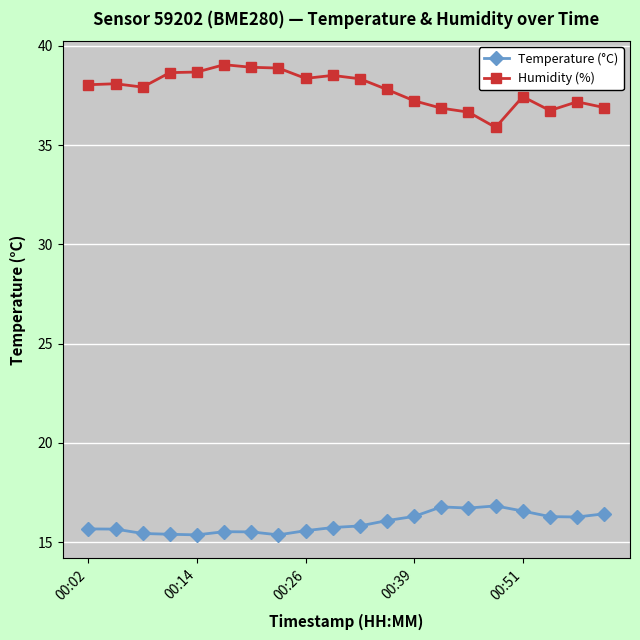

Which series has the largest total across all categories?

Humidity (%)